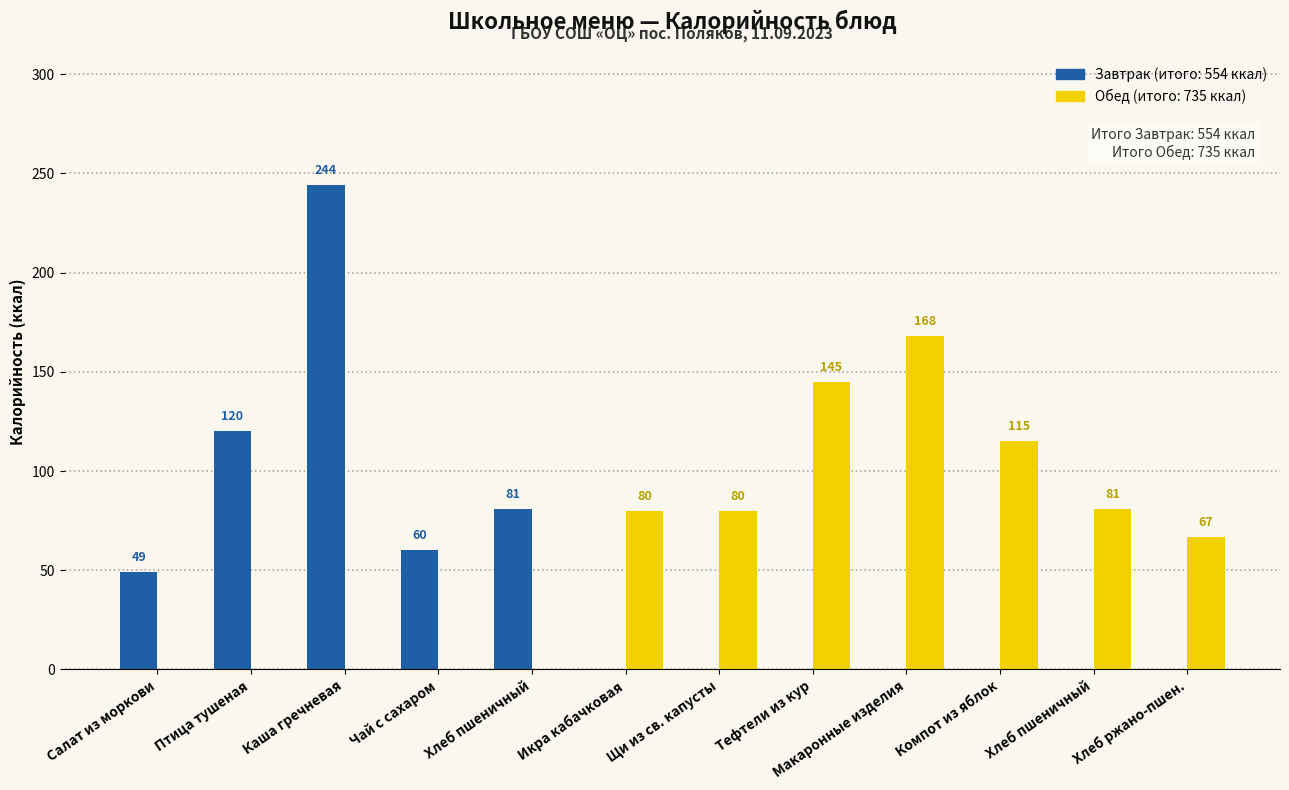

How many categories are shown in the chart?

12